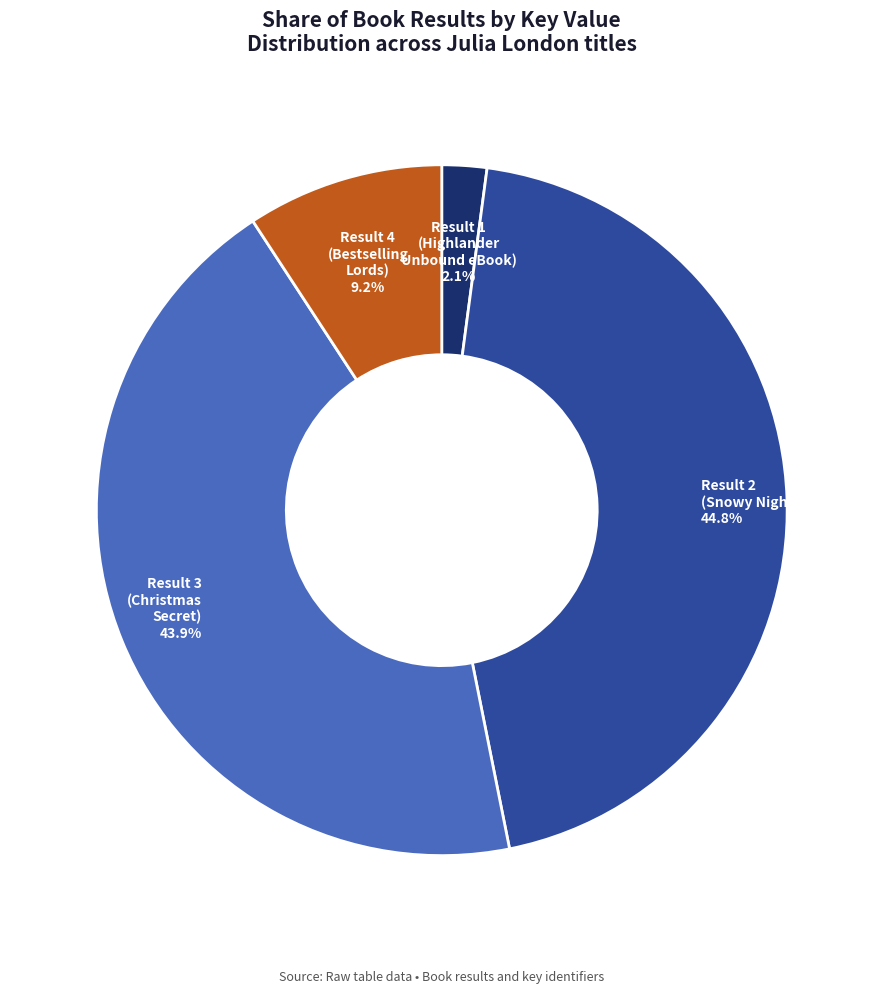

Which category has the biggest portion of the pie?

Result 2 (Snowy Night)